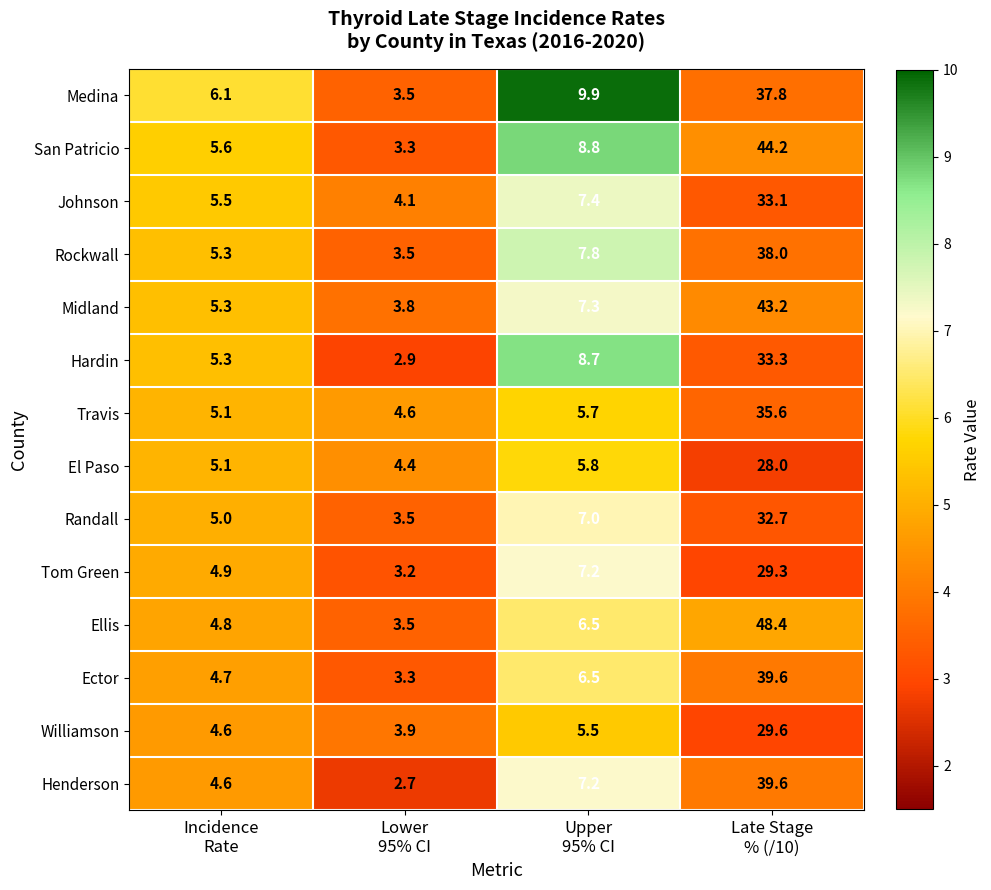

What is the lowest value of the Henderson series?

2.7